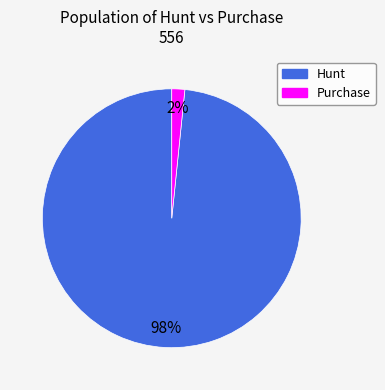

Which category has the biggest portion of the pie?

Hunt